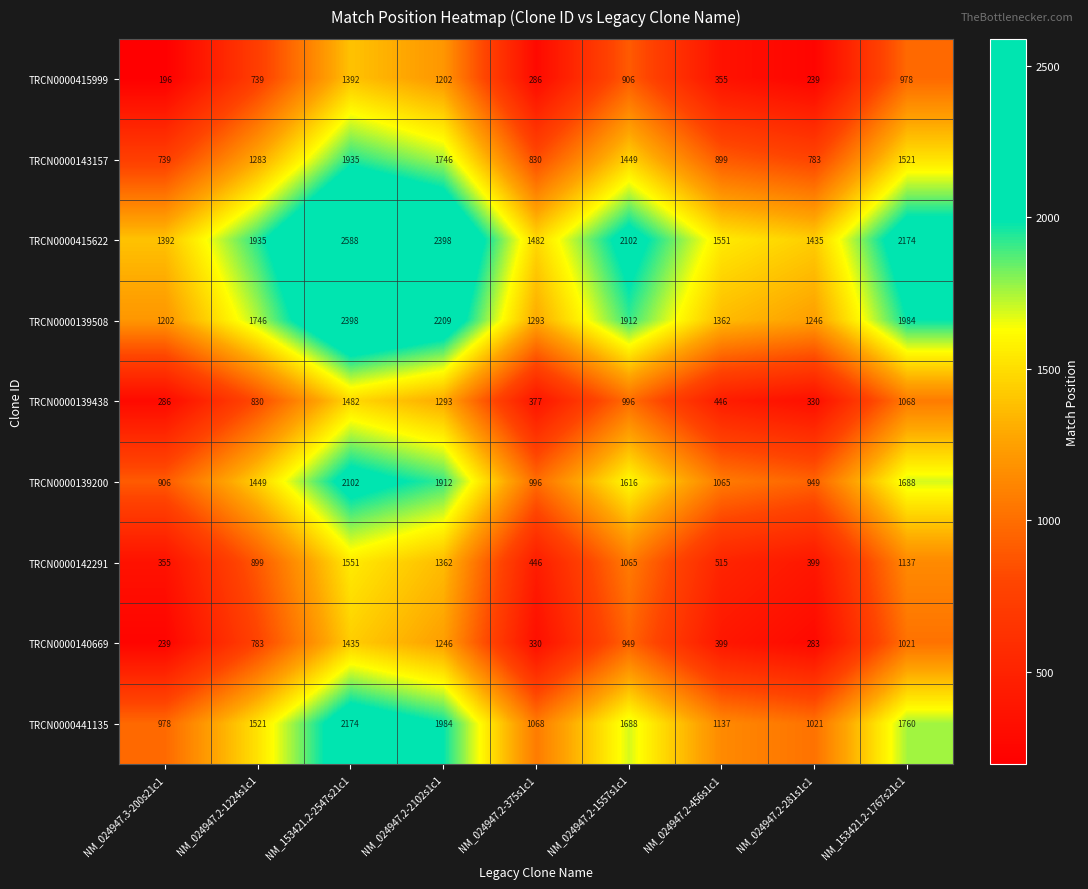

At NM_024947.3-200s21c1, list the series in order from smallest to largest.

TRCN0000415999, TRCN0000140669, TRCN0000139438, TRCN0000142291, TRCN0000143157, TRCN0000139200, TRCN0000441135, TRCN0000139508, TRCN0000415622